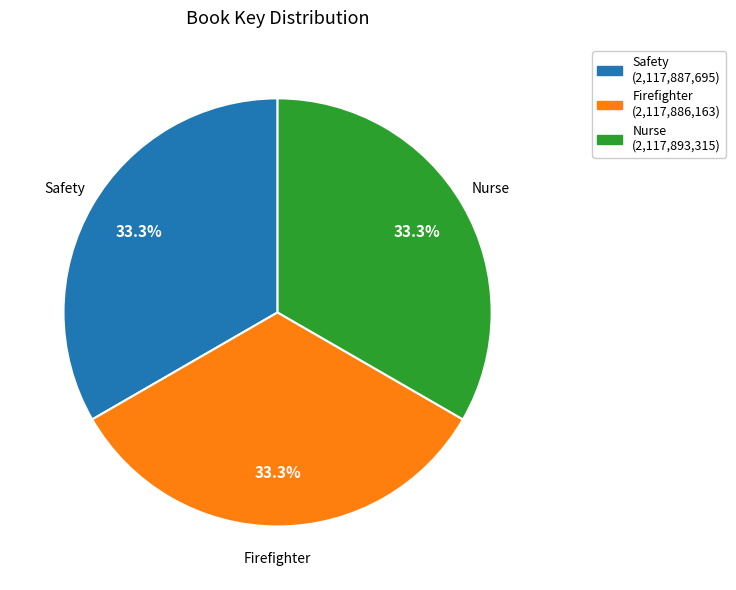

To the nearest percent, what percentage of the pie is Safety?

33%